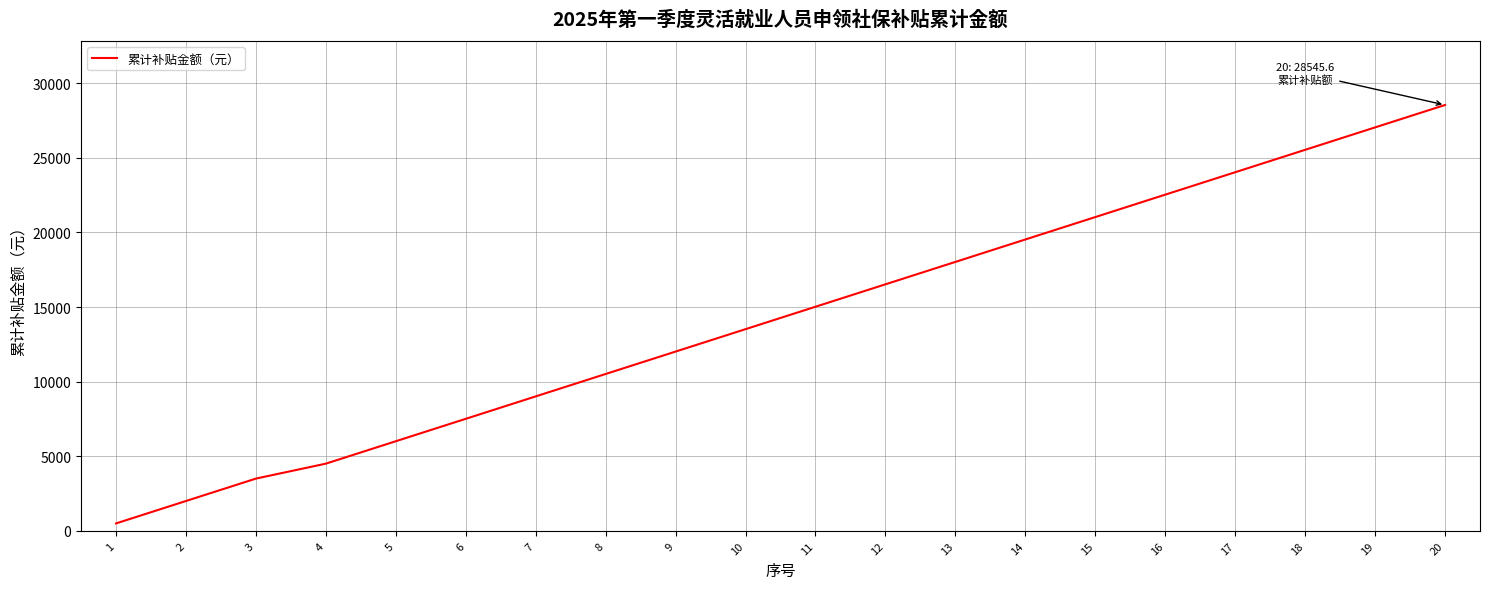

Rank the categories by value from highest to lowest.

20, 19, 18, 17, 16, 15, 14, 13, 12, 11, 10, 9, 8, 7, 6, 5, 4, 3, 2, 1